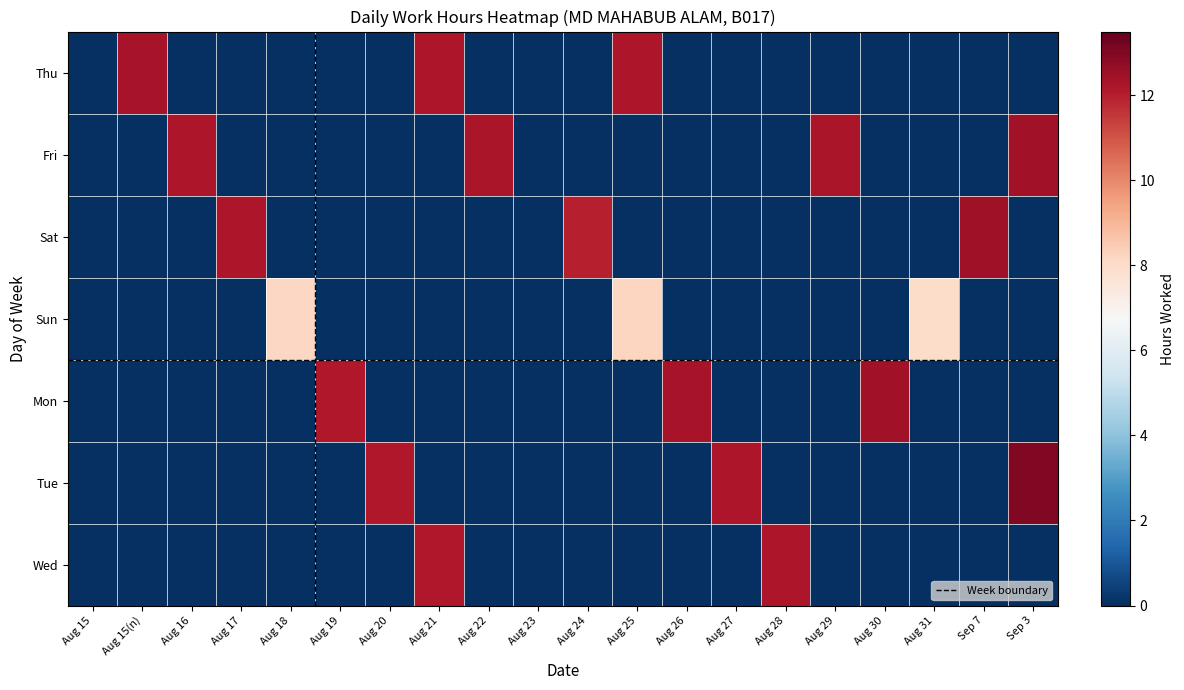

List the series in order of their peak value, highest first.

Tue, Sat, Fri, Mon, Thu, Wed, Sun